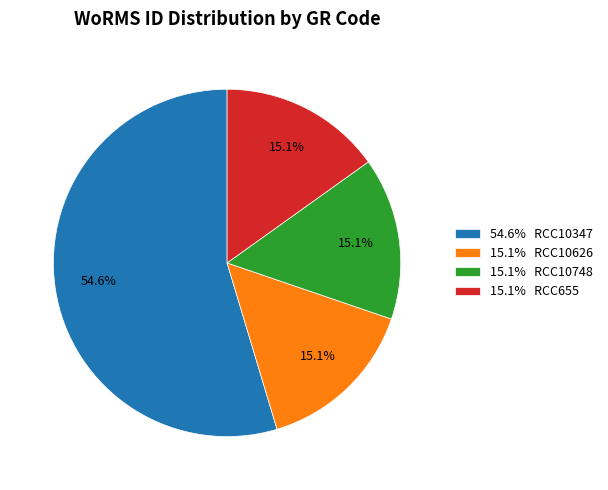

What is the majority slice?

54.6% RCC10347